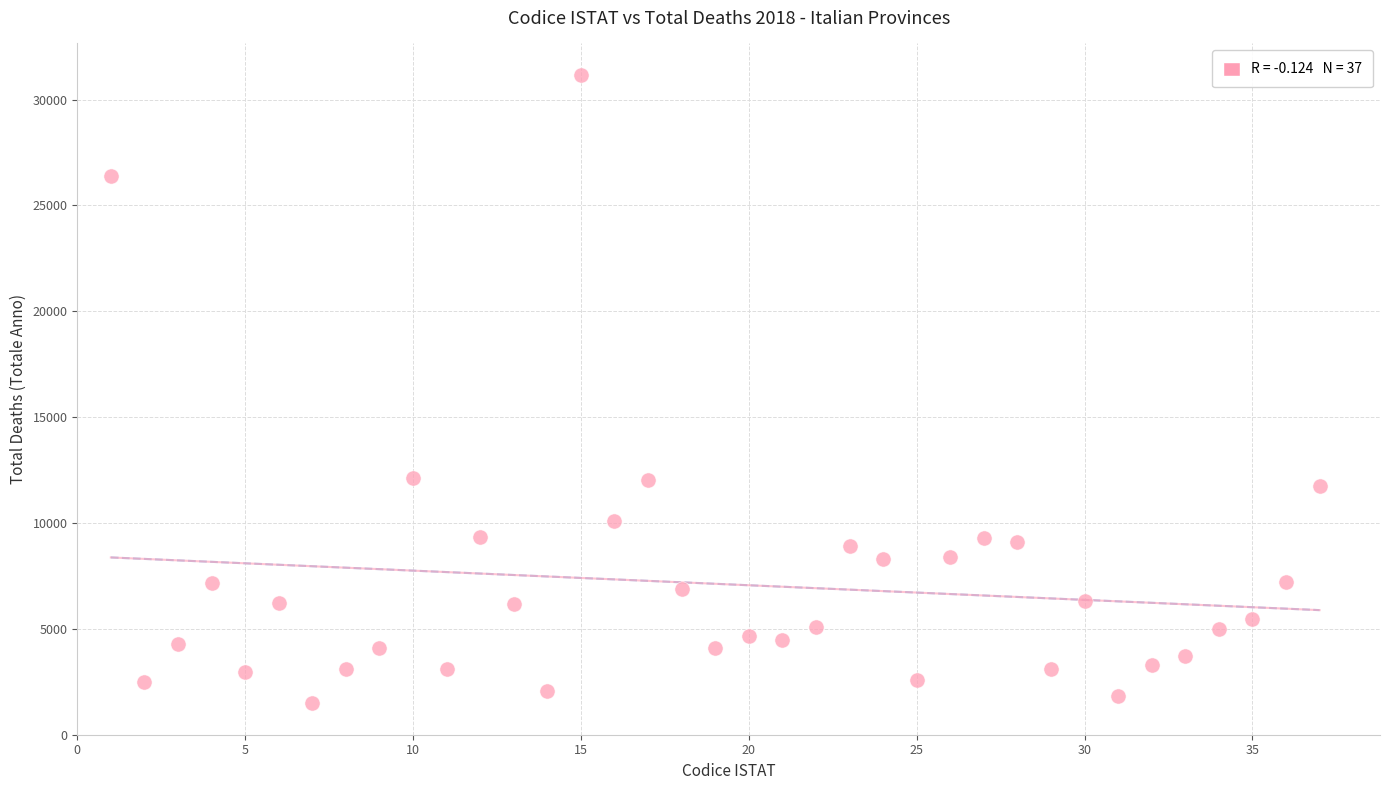

What is the range of Y values (max minus min)?

29676